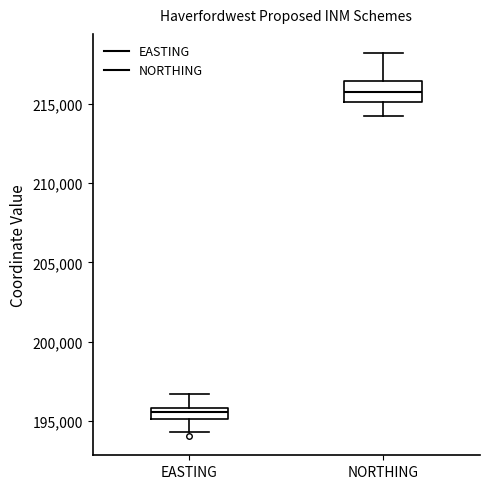

Where does the lower whisker of the box for NORTHING end on the y-axis? The values are not printed on the chart, so give them approximately, as read against the axis.

214000